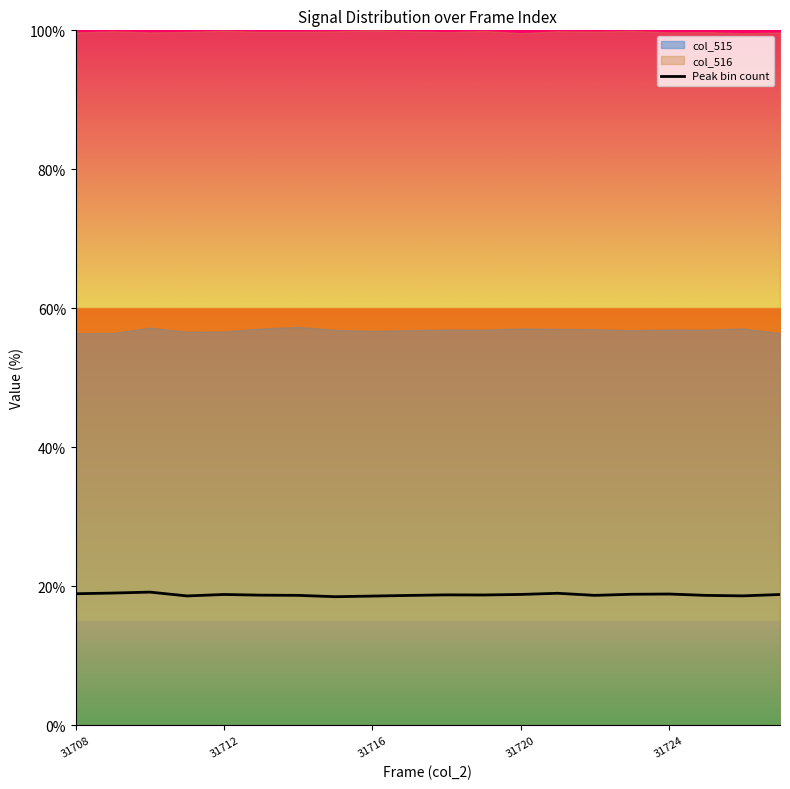

The value of Peak bin count at 31716 is 18.6. True or false?

True